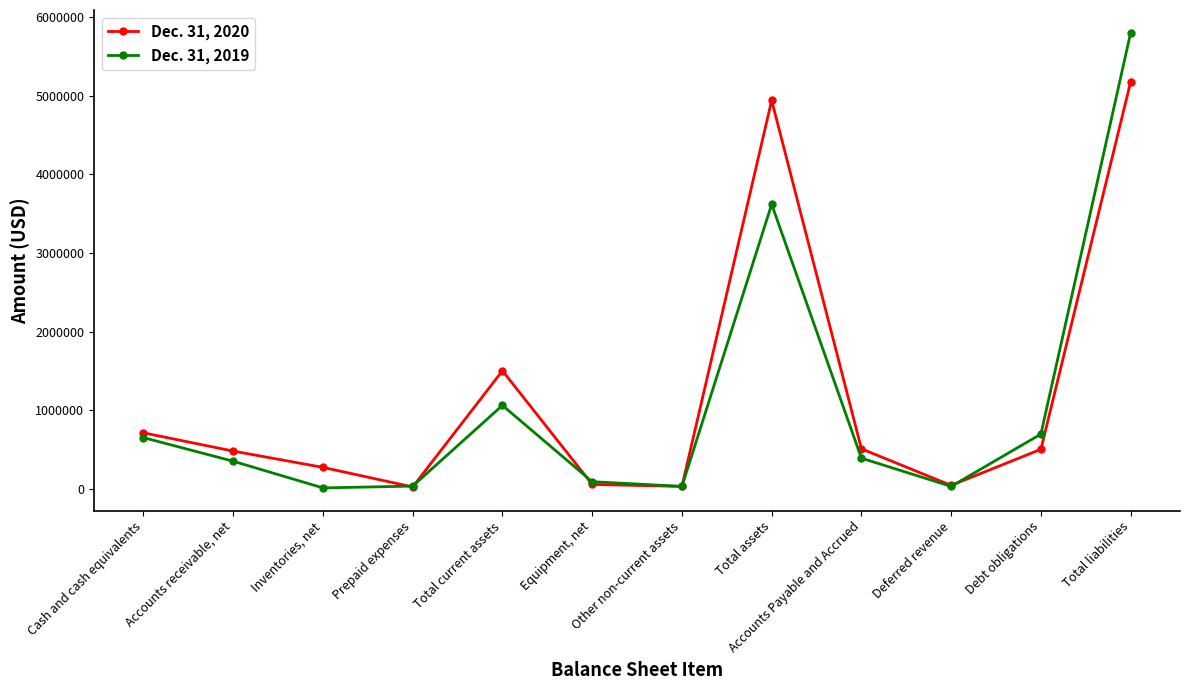

The Dec. 31, 2019 series shows 5801000 at Total liabilities. True or false?

True